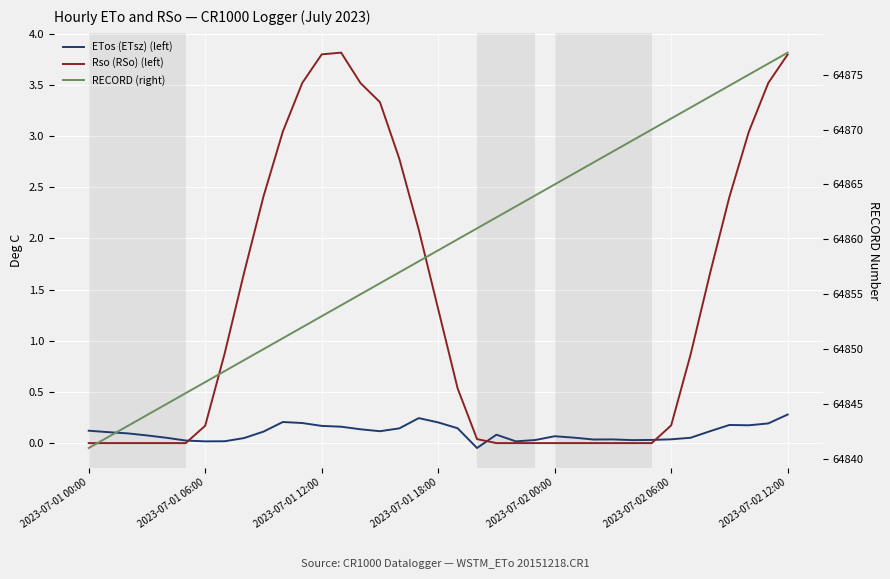

What position from the right is 2023-07-02 12:00?

1